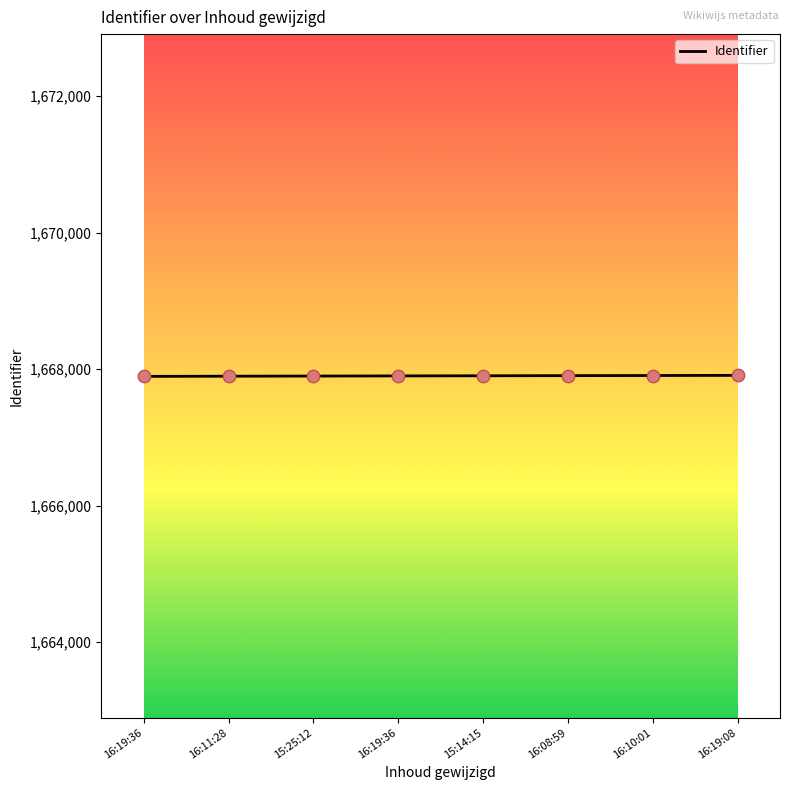

Is this an area chart (filled region under the line)?

No